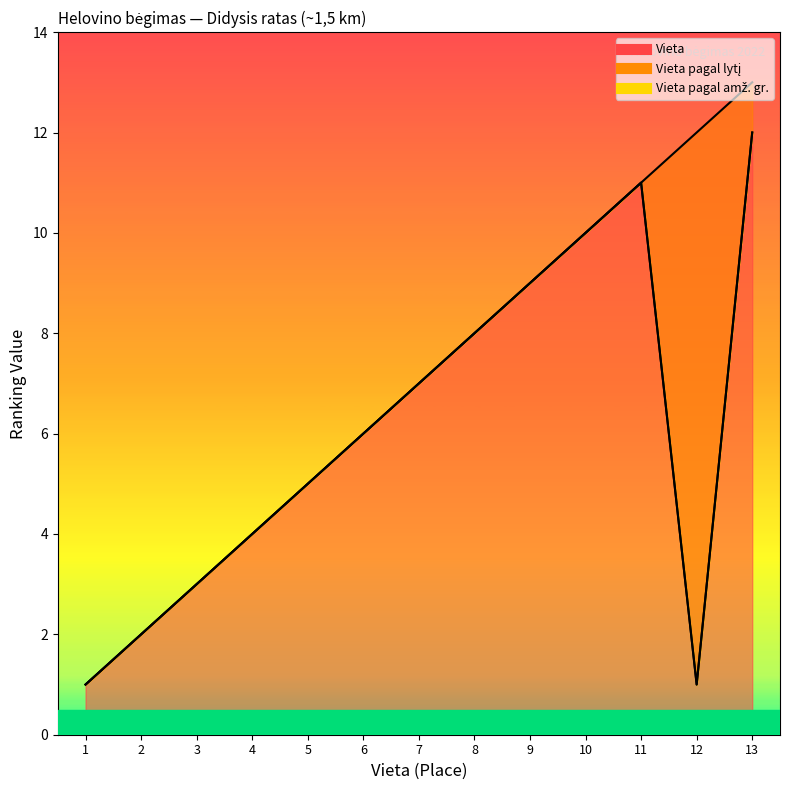

Does the chart have visible grid lines?

No